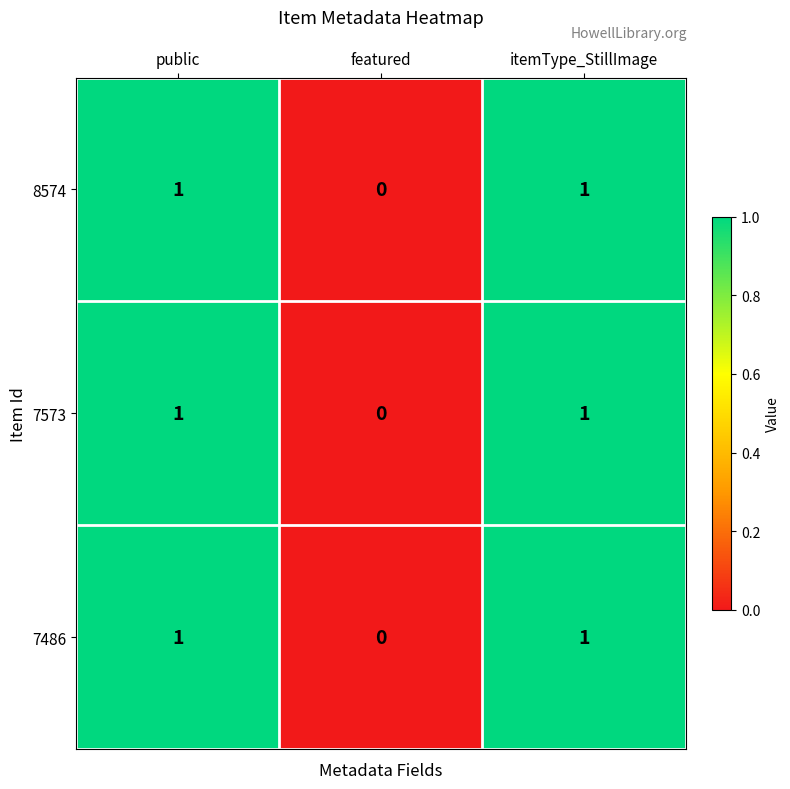

What is the maximum value shown in the chart?

1